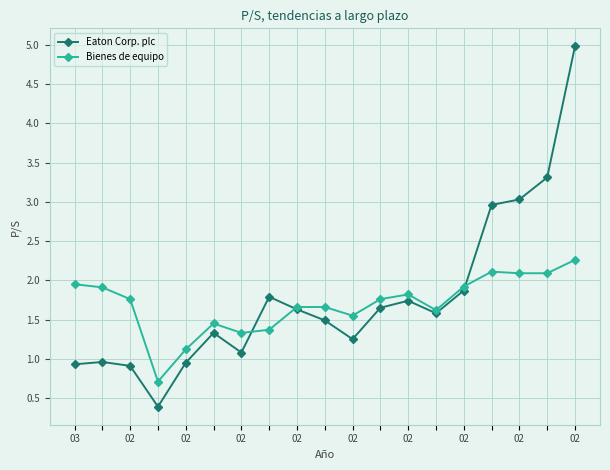

List the series in order of their overall mean, lowest first.

Bienes de equipo, Eaton Corp. plc